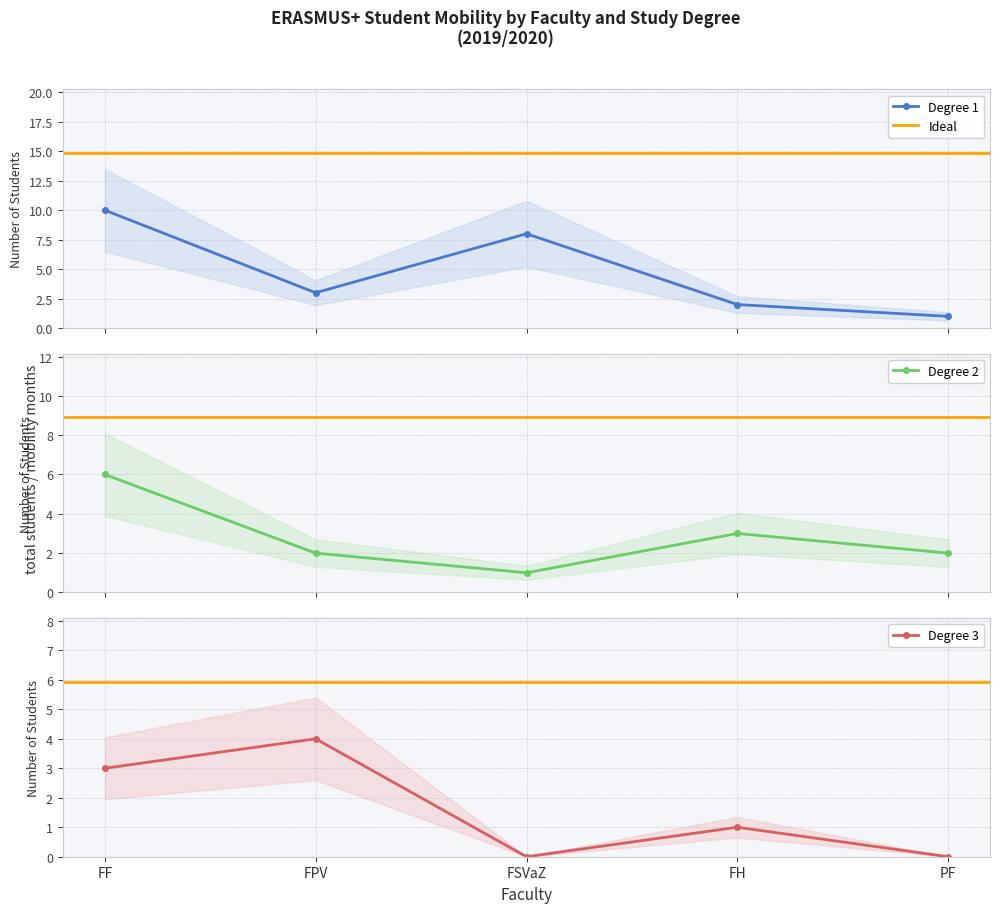

The Degree 1 series shows 10 at FF. True or false?

True